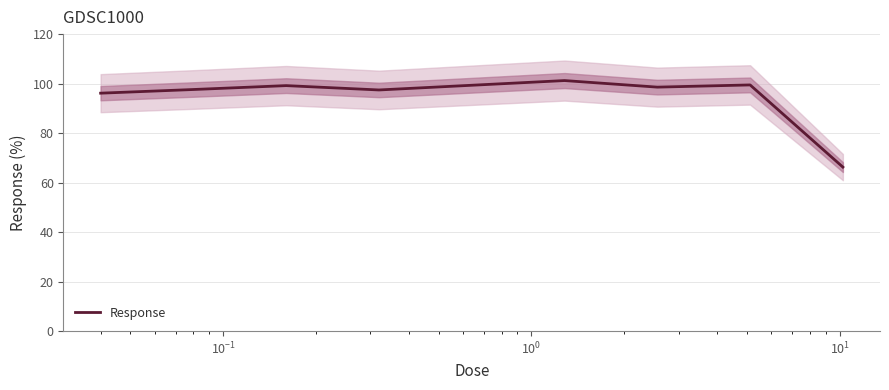

What is the minimum value for Response?

66.3